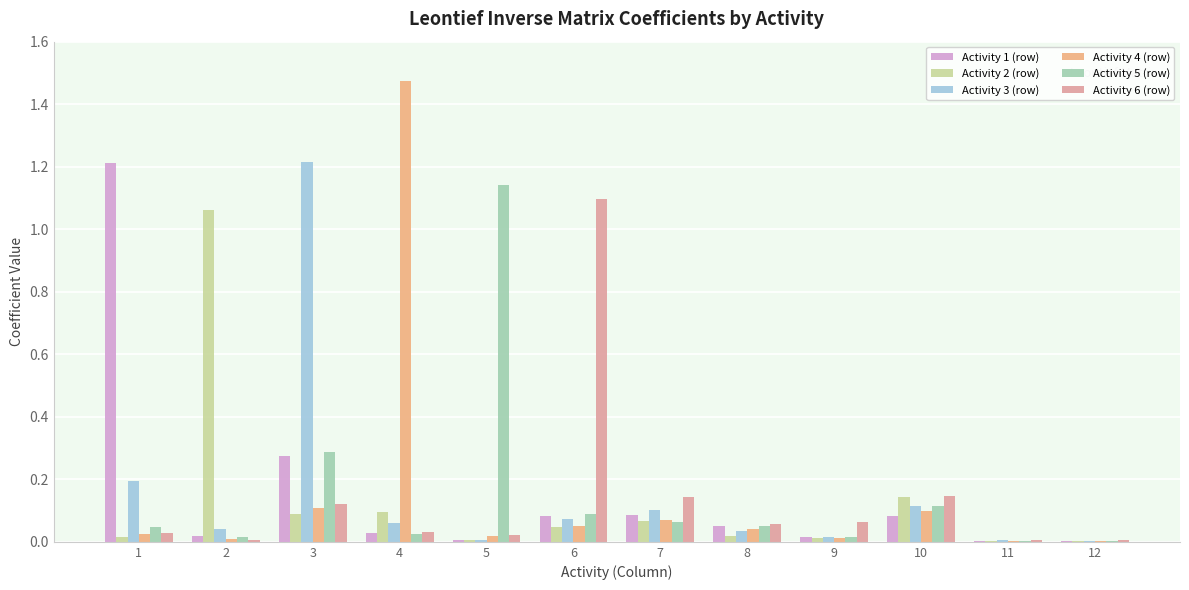

Where is Activity 2 (row) nearest to the value 0?

12